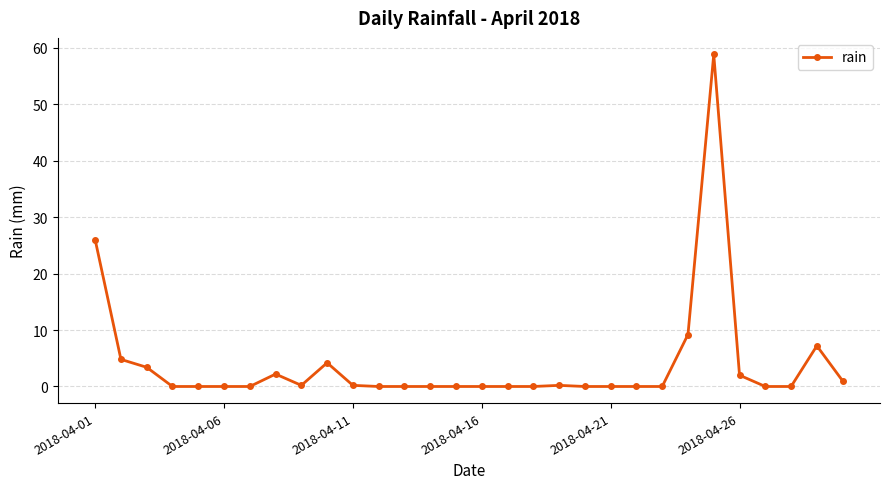

What is the greatest value displayed?

58.8